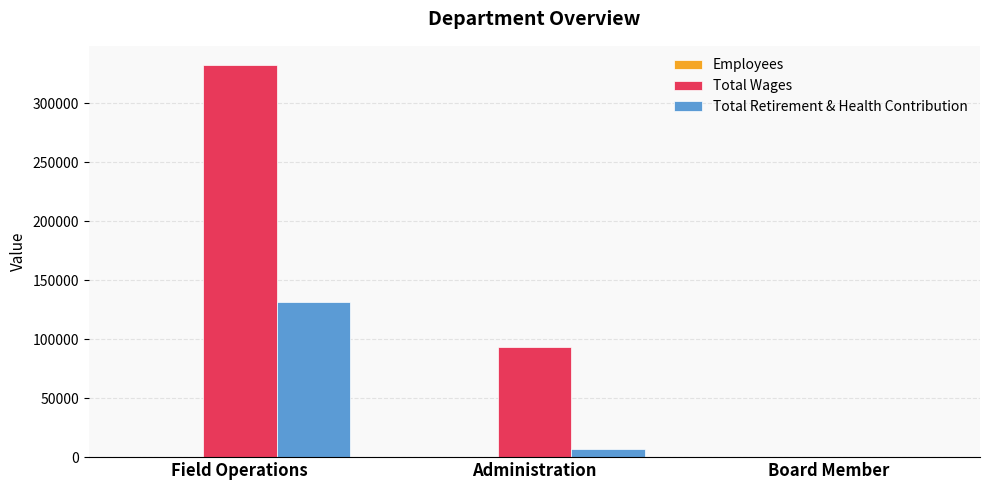

What is the sum of all Total Wages values?

425710